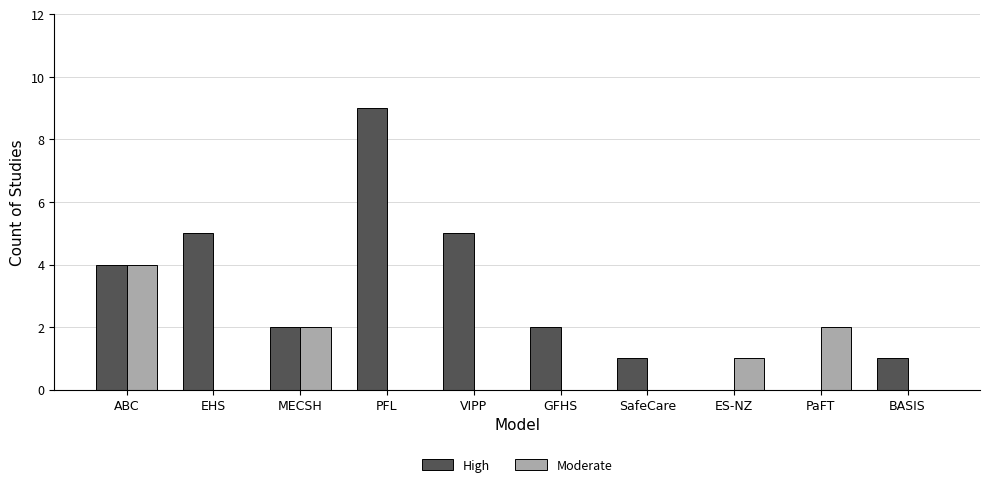

Which series changed the most between GFHS and ES-NZ?

High